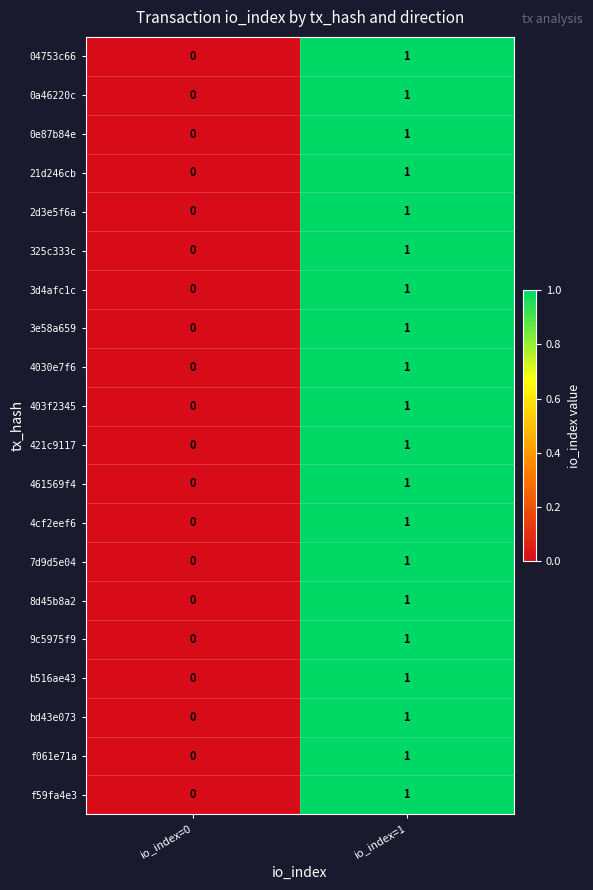

The value of 2d3e5f6a at io_index=1 is 1. True or false?

True